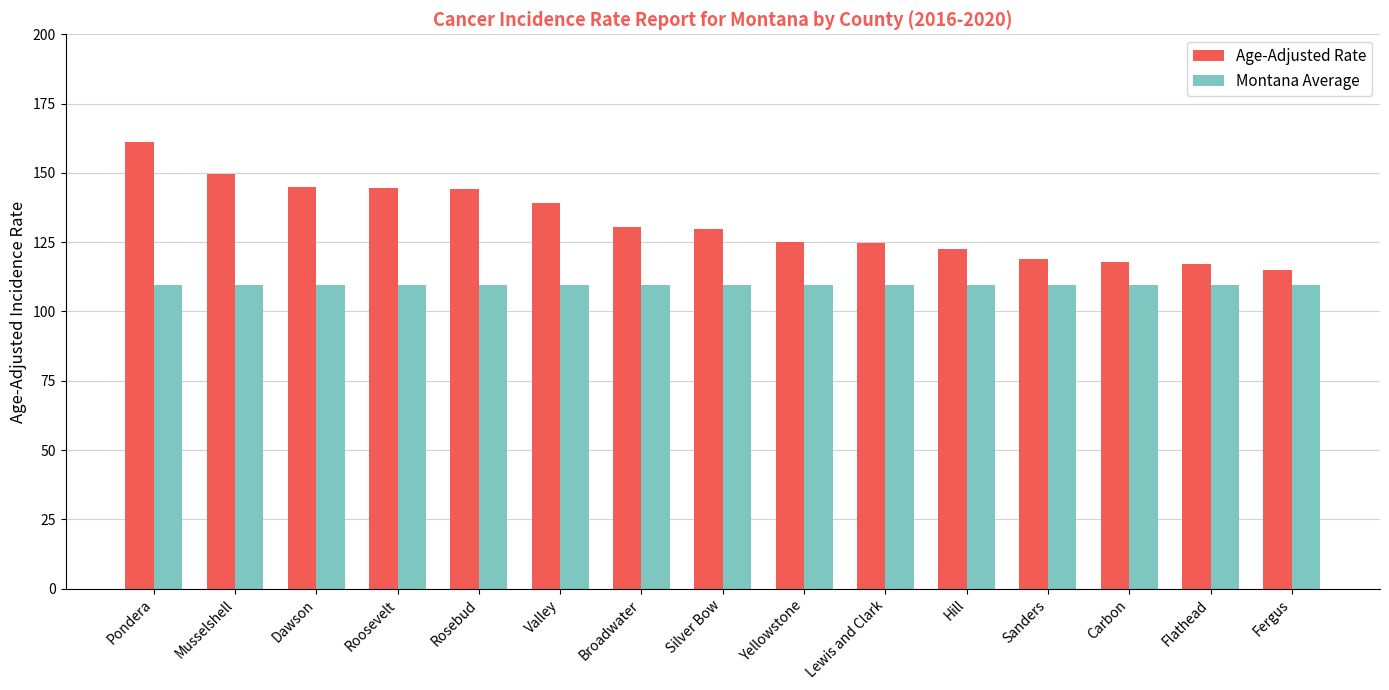

At which label does Age-Adjusted Rate reach its peak?

Pondera